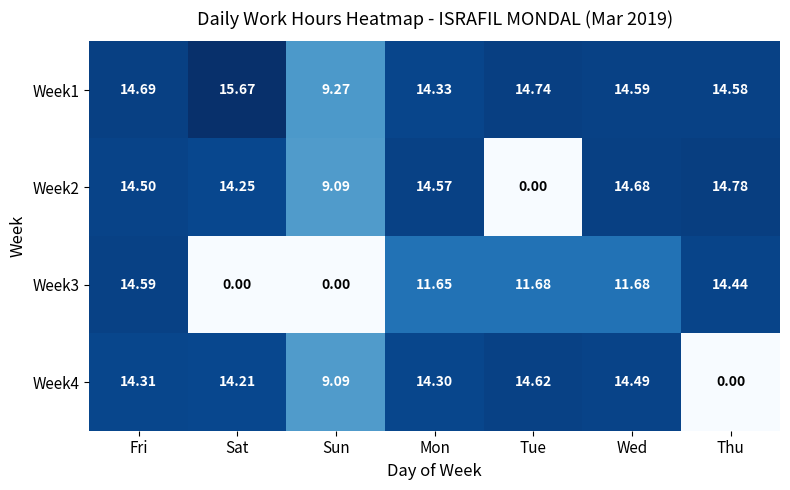

Where is Week1 nearest to the value 12?

Mon